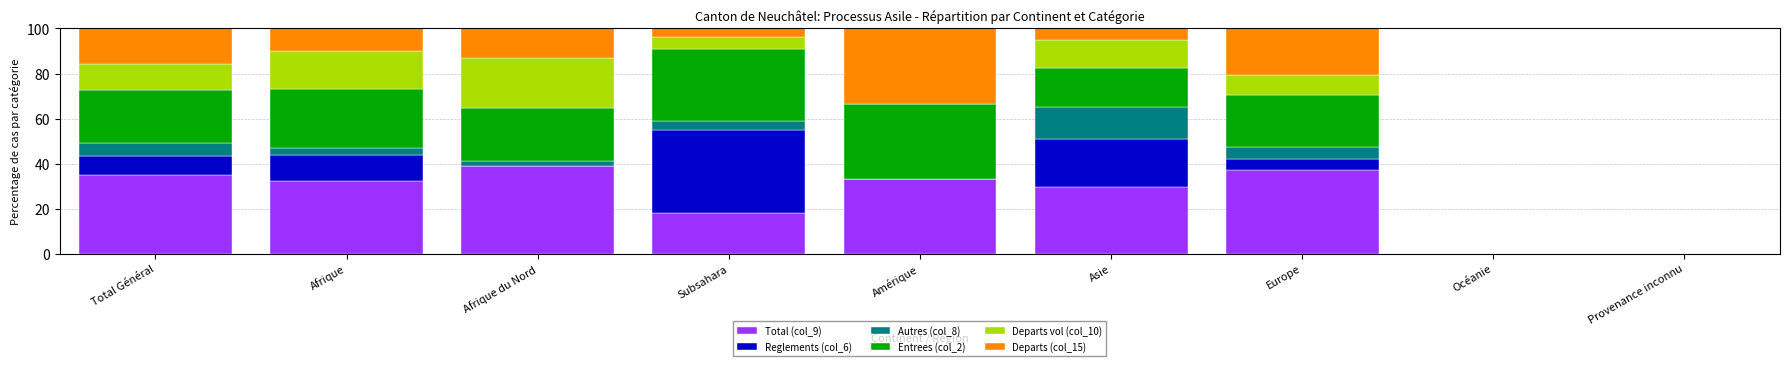

What is the sum of the Total (col_9) values at Europe and Afrique du Nord?

76.1